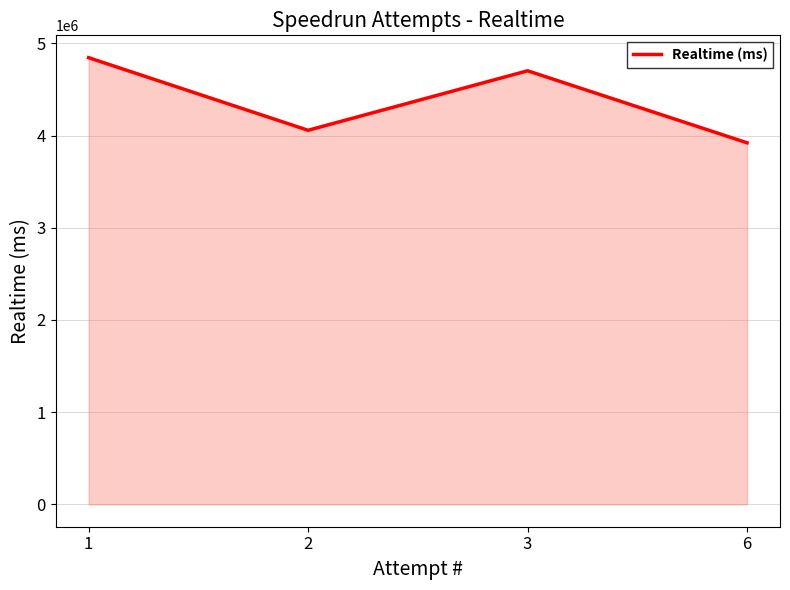

What is the greatest value displayed?

4844543